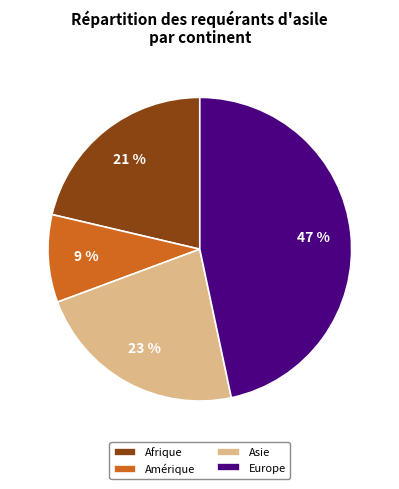

Which category has the biggest portion of the pie?

Europe